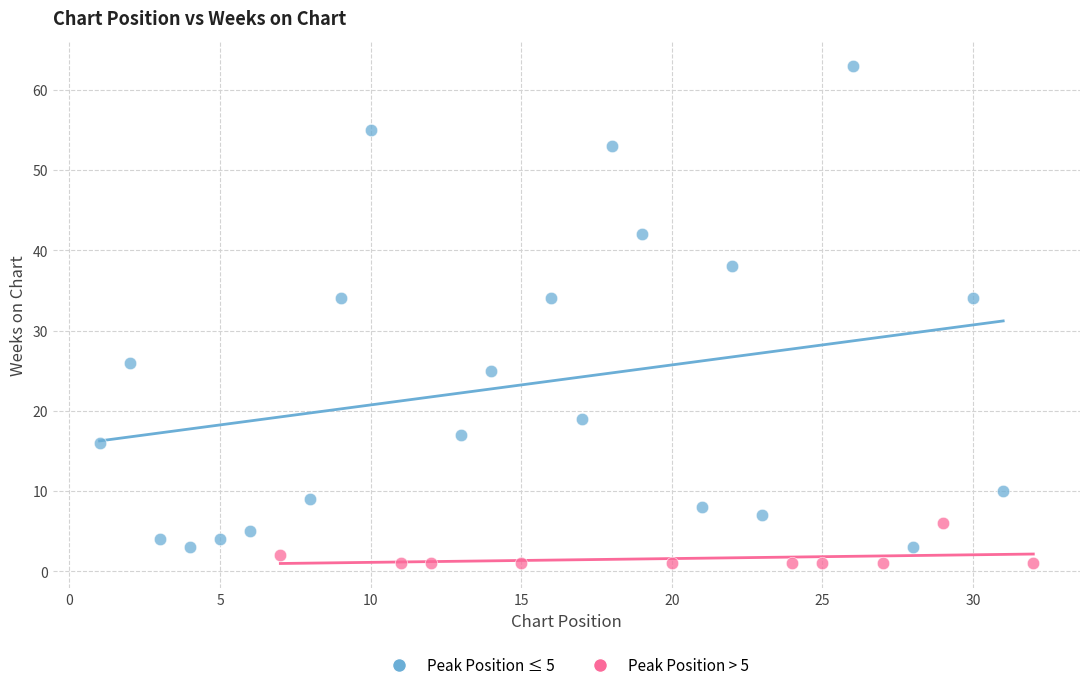

Which series reaches the minimum Y coordinate?

Peak Position > 5